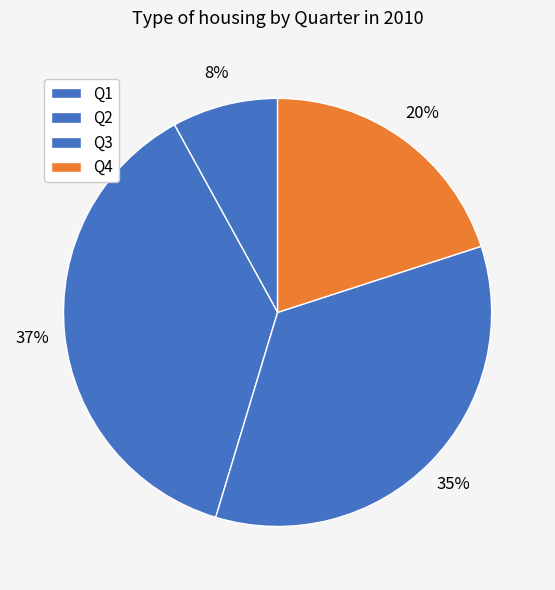

What percentage do Q2 and Q1 together represent?

45.3%